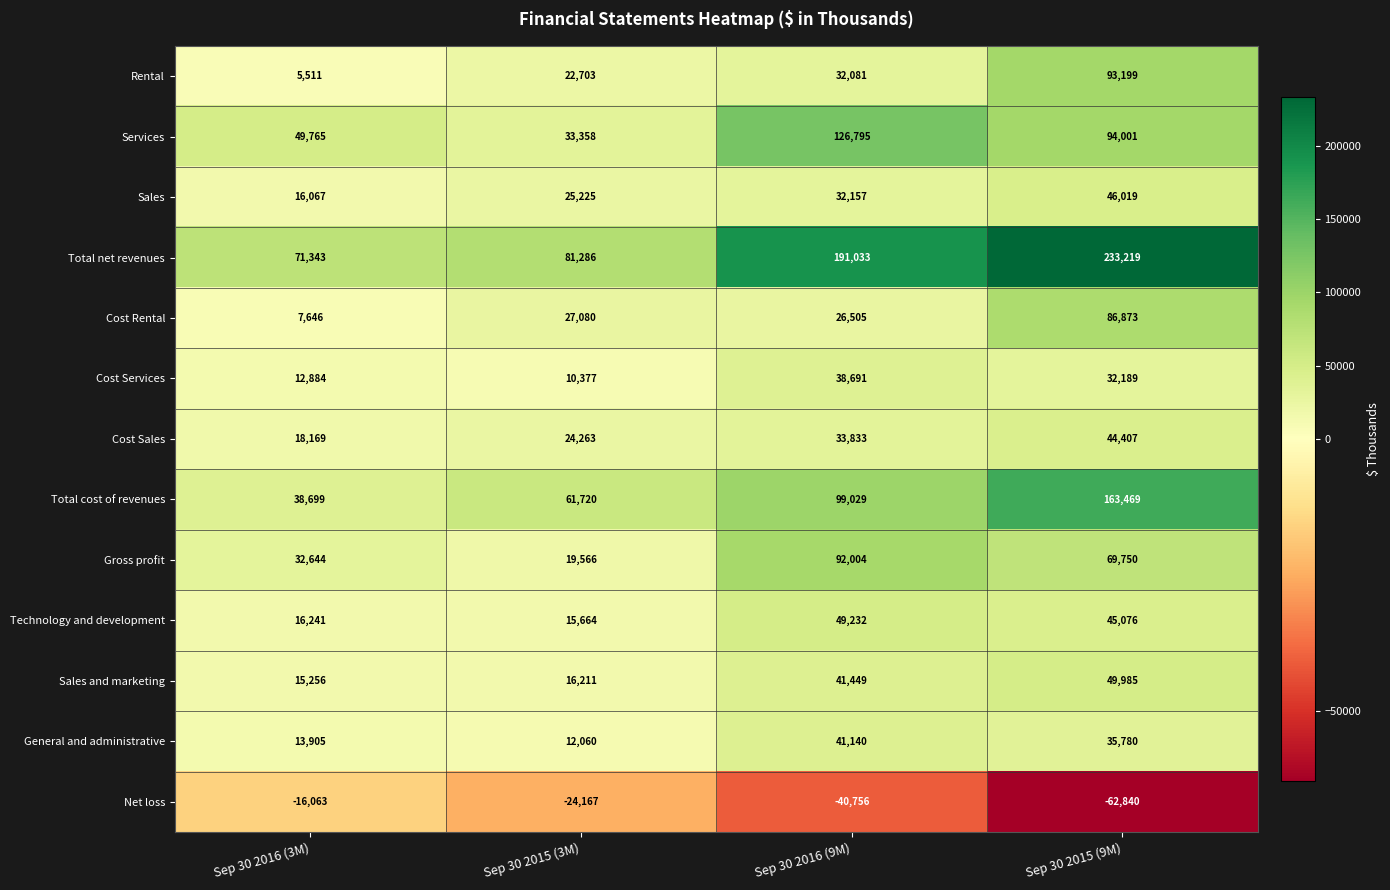

What is the sum of all Technology and development values?

126213